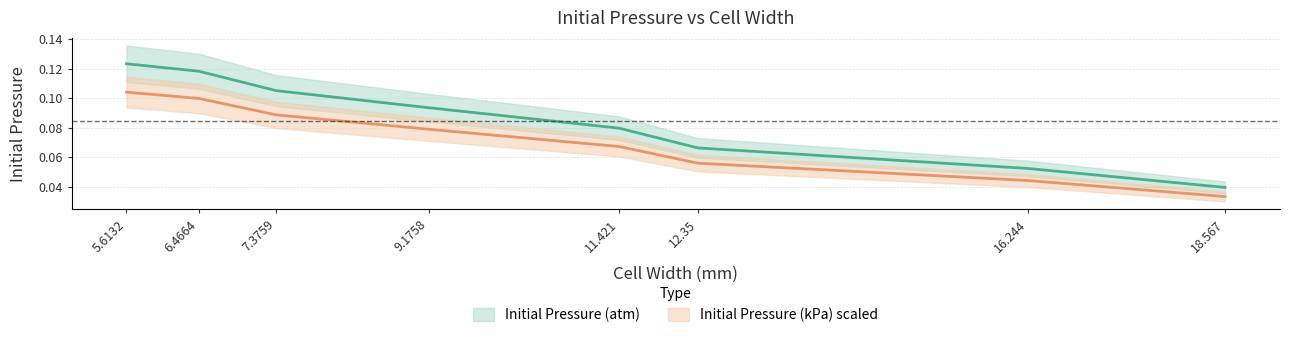

List the series in order of their overall mean, lowest first.

Initial Pressure (kPa), Initial Pressure (atm)